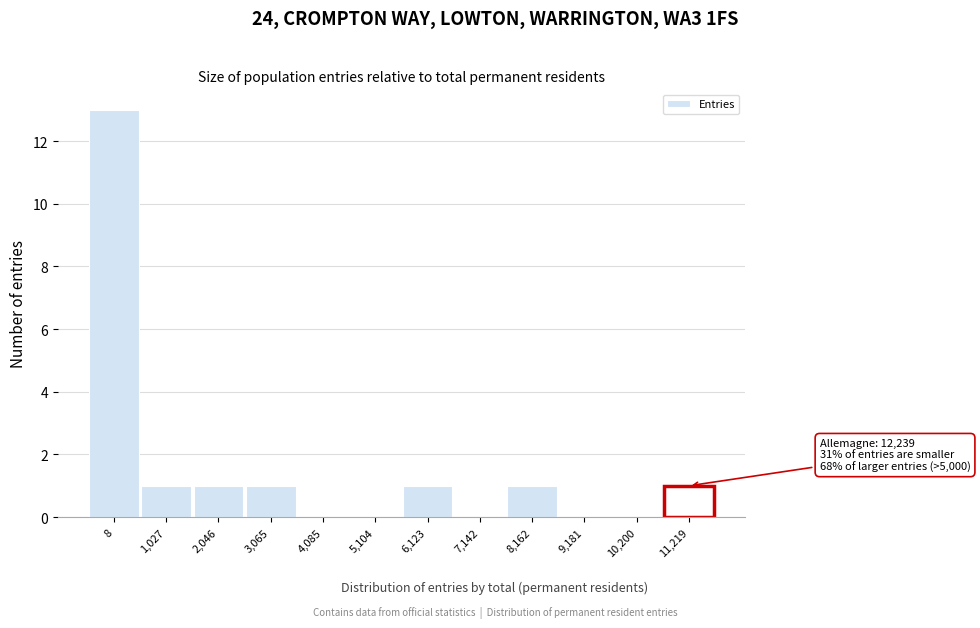

Reading right to left, list all the values displayed in this chart.

11,219=1	10,200=0	9,181=0	8,162=1	7,142=0	6,123=1	5,104=0	4,085=0	3,065=1	2,046=1	1,027=1	8=13